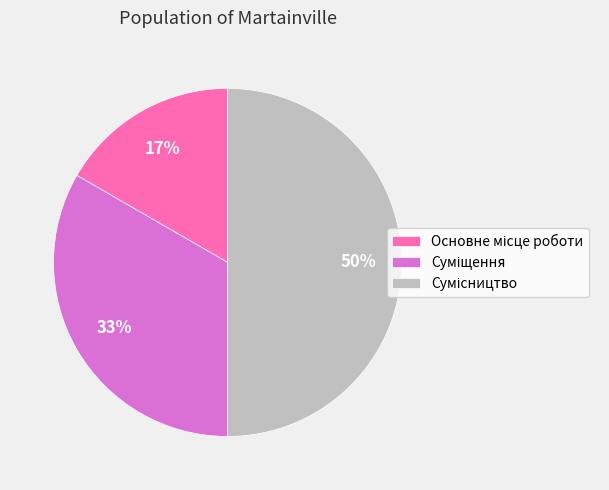

To the nearest percent, what is the difference between the largest and smallest slice percentages?

33%